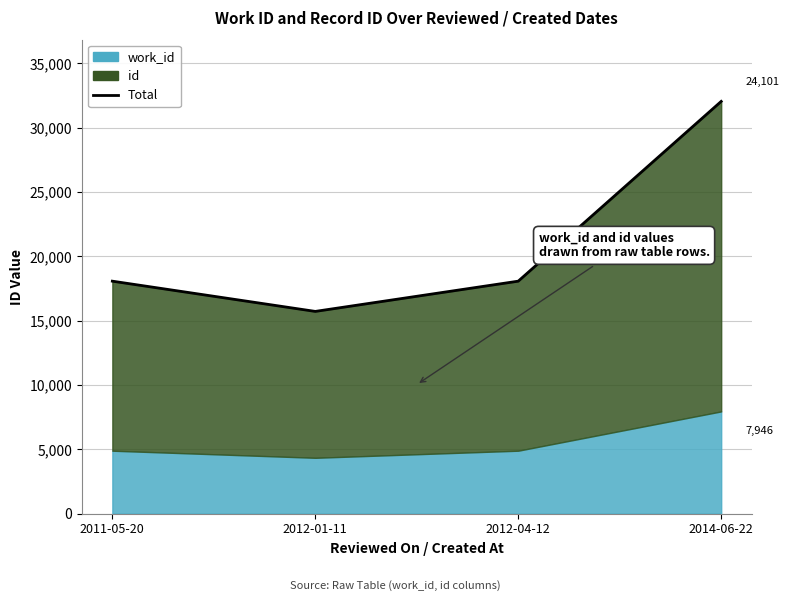

What is the label of the 4th point from the left?

2014-06-22